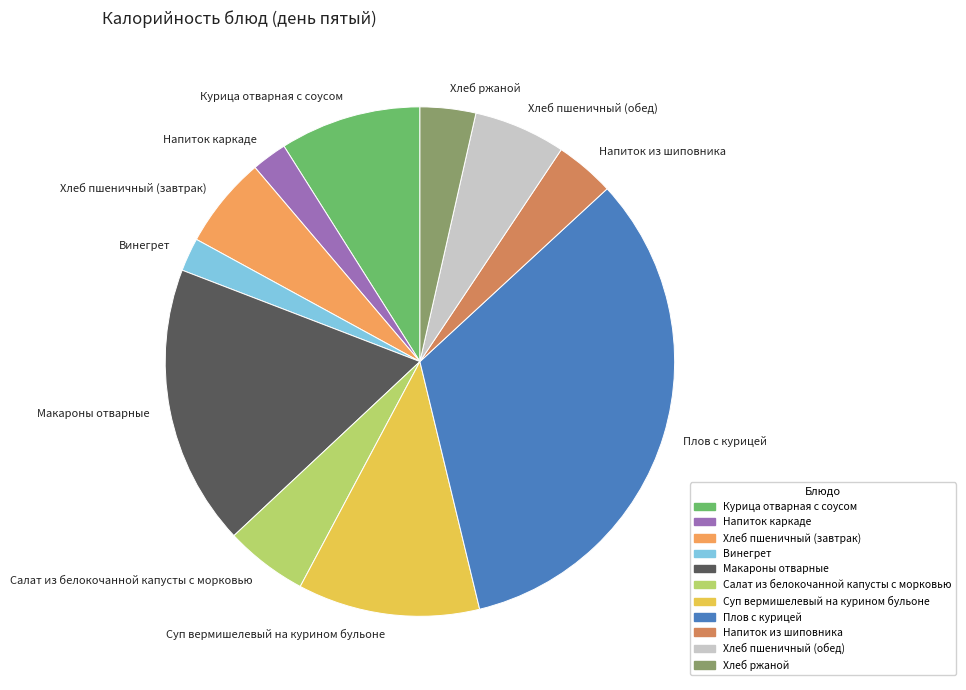

What is the largest slice in the pie chart?

Плов с курицей